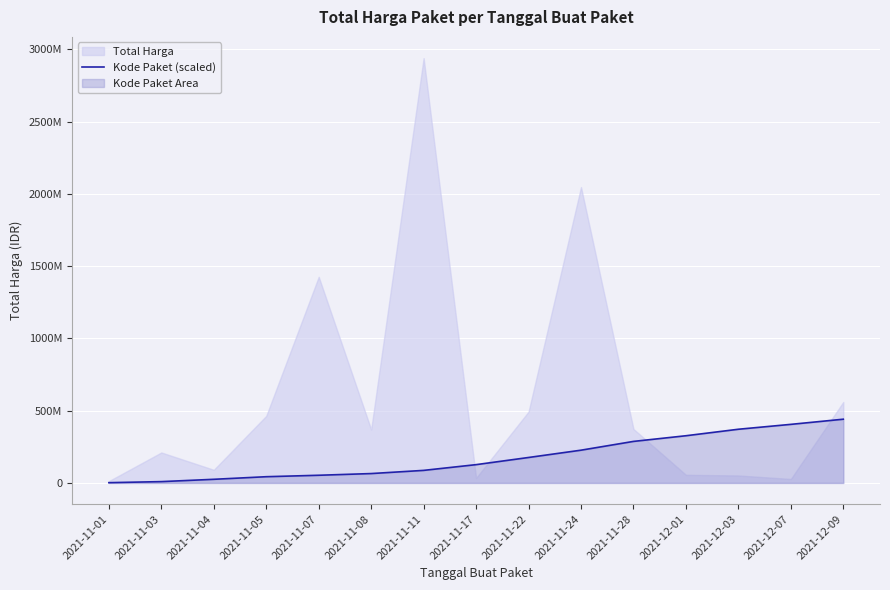

What is the approximate value at 2021-12-03?

371392657.7